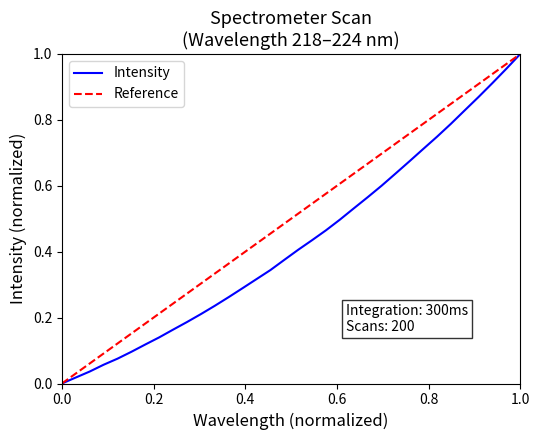

The value of Intensity at 0.0 is 0.0. True or false?

True